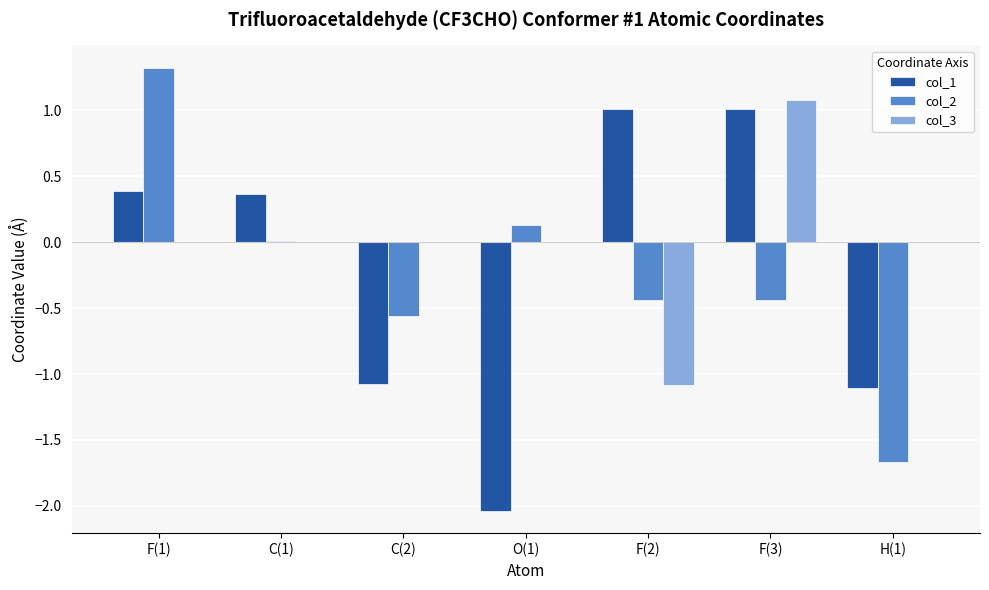

The value of col_3 at F(3) is 1.1. True or false?

True